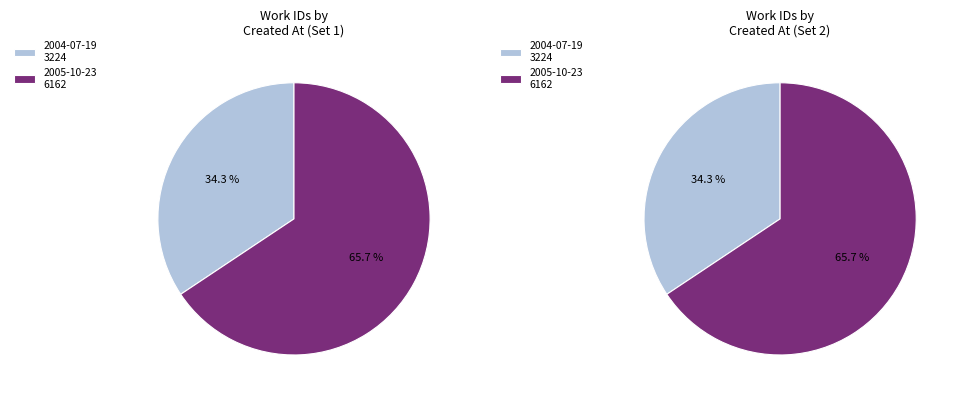

What percentage is NOT represented by 2005-10-23?

34.3%